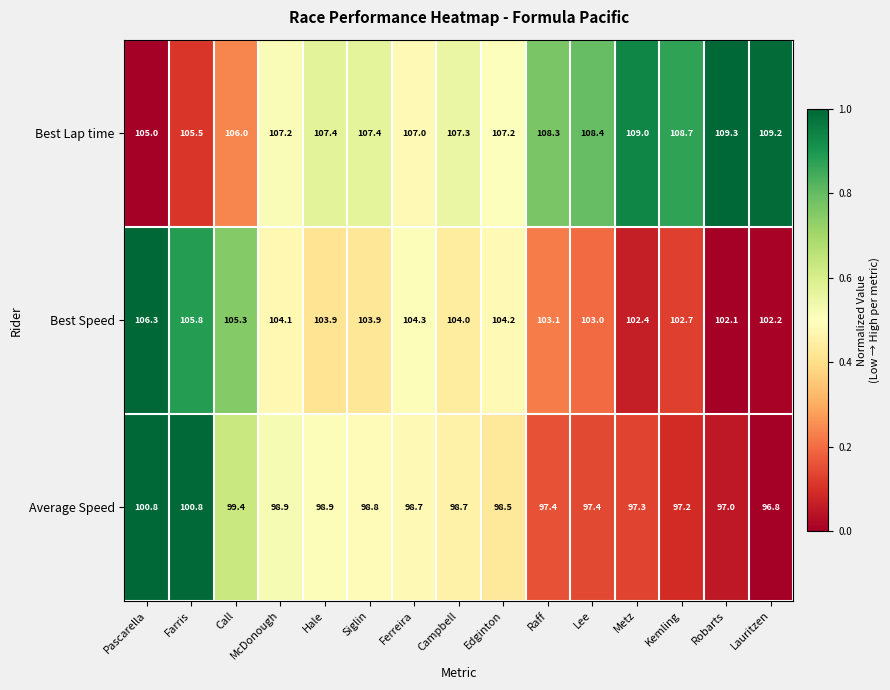

Which label corresponds to the largest value in the chart?

Robarts